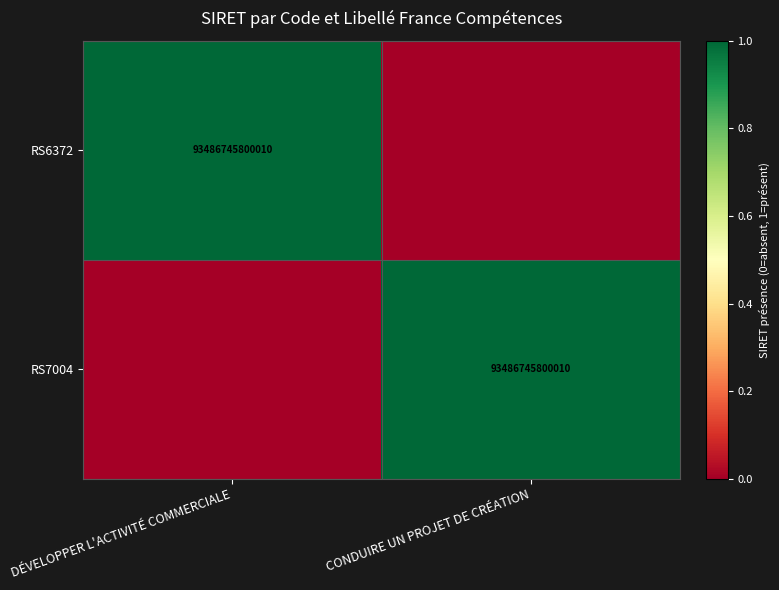

Is it true that RS7004 equals 167353028671779 at CONDUIRE UN PROJET DE CRÉATION?

False